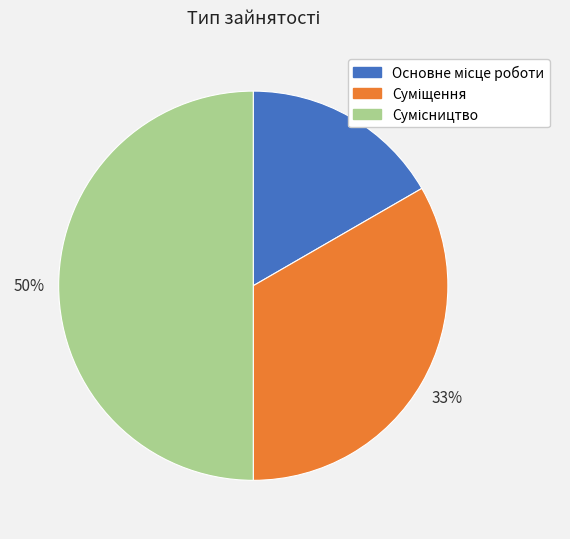

To the nearest percent, what is the average slice percentage?

33%